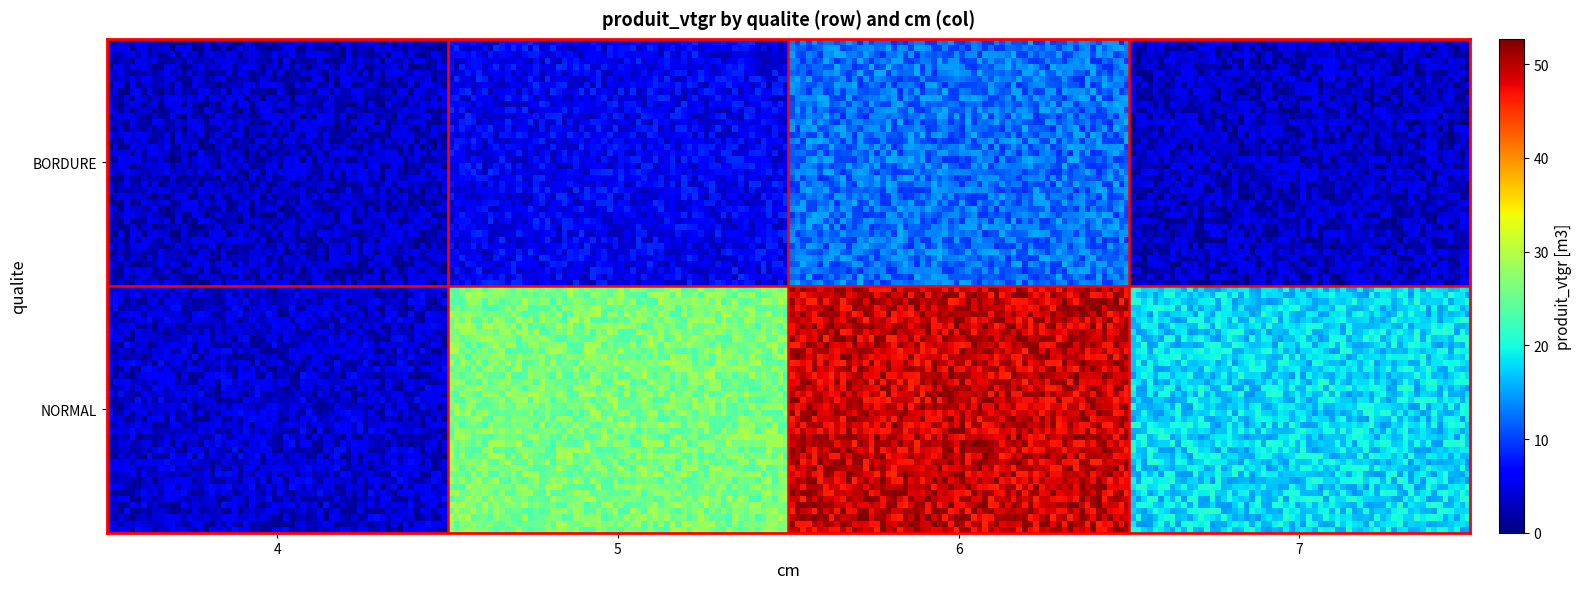

Reading left to right, transcribe all the data shown in this chart.

NORMAL-4: NORMAL=0.6	BORDURE=0.0
NORMAL-5: NORMAL=22.8	BORDURE=2.3
NORMAL-6: NORMAL=45.8	BORDURE=8.8
NORMAL-7: NORMAL=14.3	BORDURE=0.0